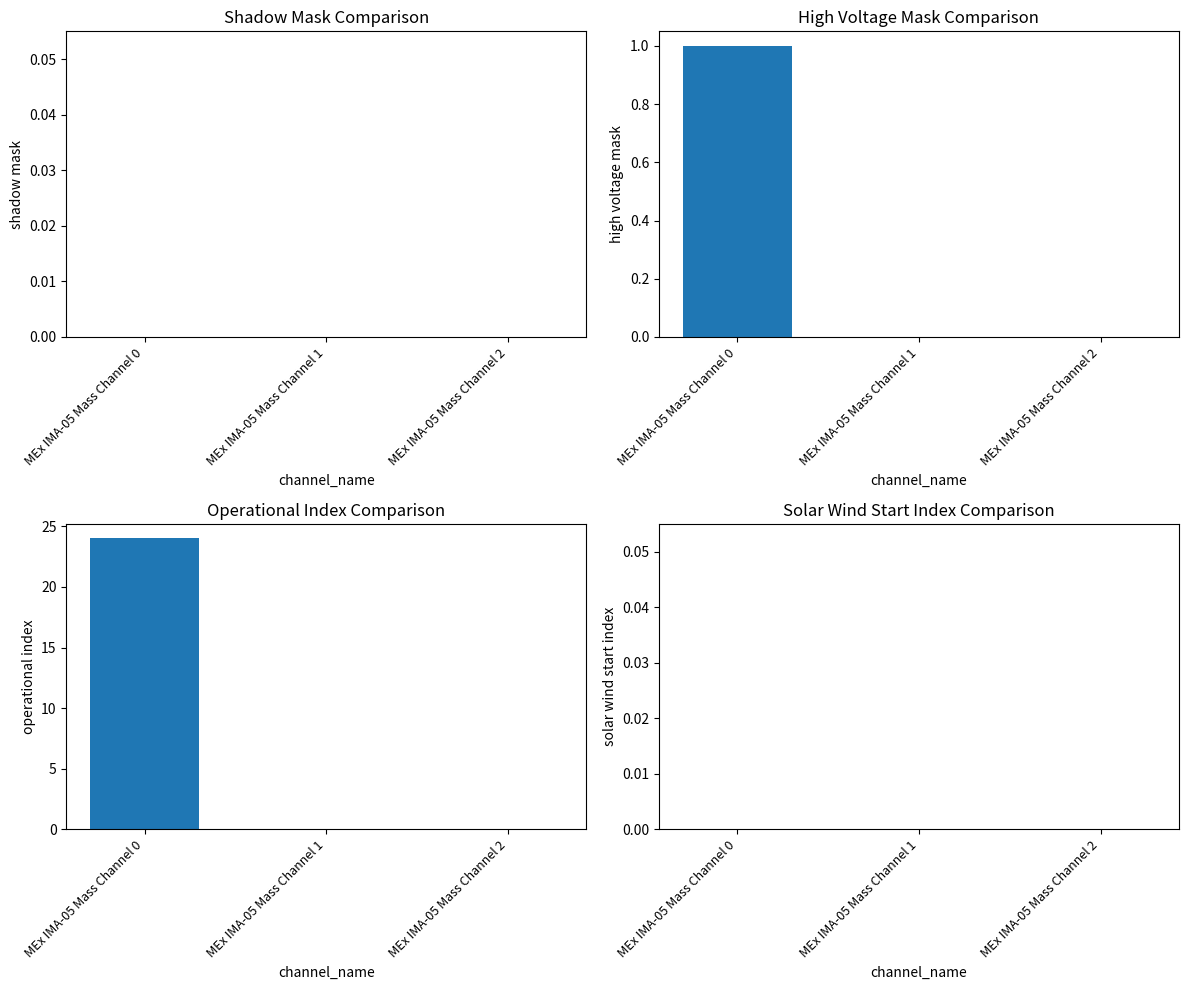

At how many categories does at least one series exceed 10?

1